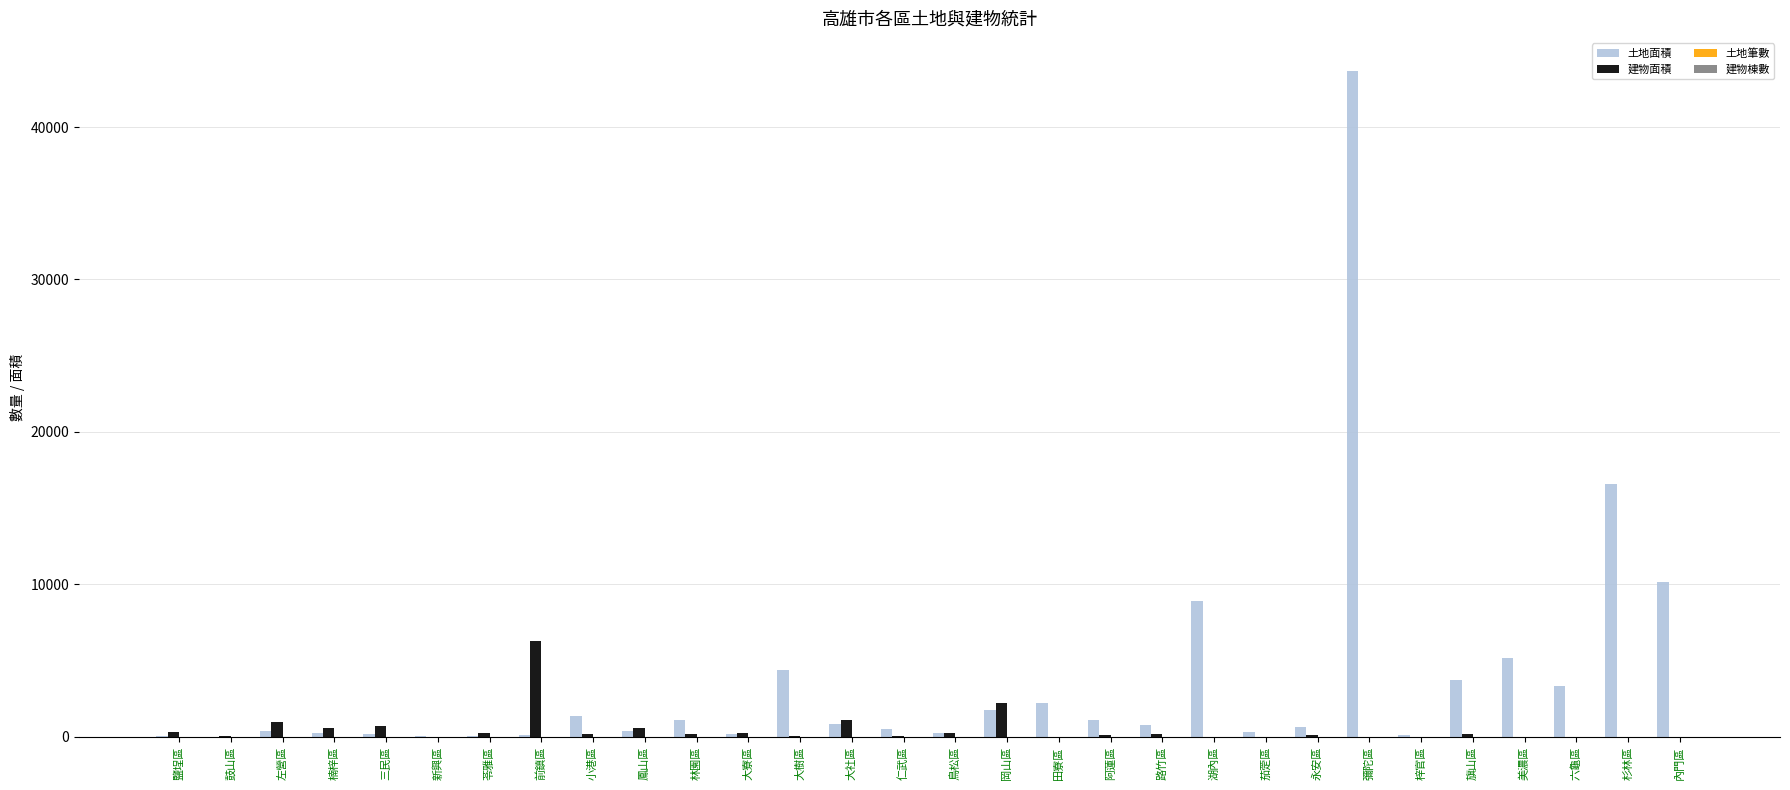

Which series has the largest total across all categories?

土地面積